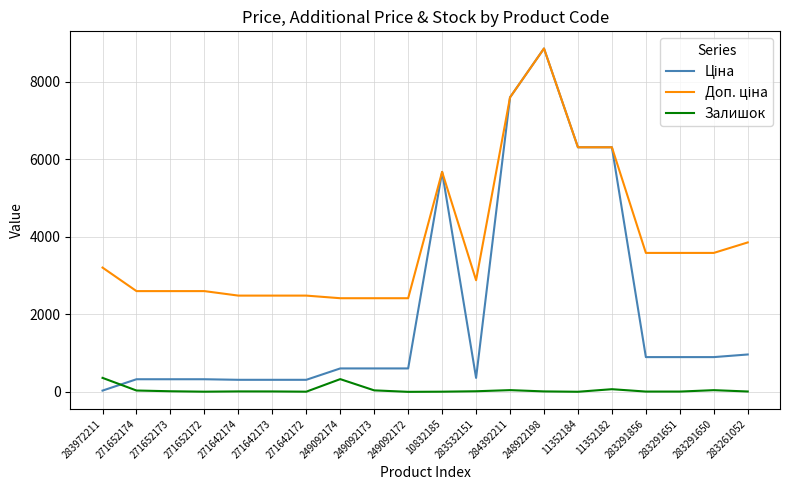

The Залишок series shows 4.0 at 271652172. True or false?

True